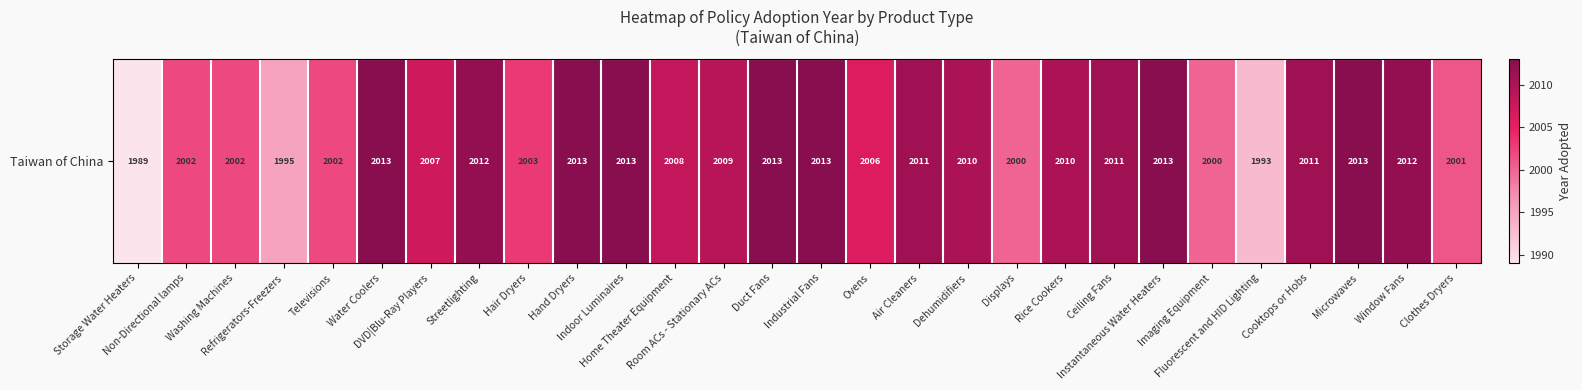

Rank the categories by value from highest to lowest.

Water Coolers, Hand Dryers, Indoor Luminaires, Duct Fans, Industrial Fans, Instantaneous Water Heaters, Microwaves, Streetlighting, Window Fans, Air Cleaners, Ceiling Fans, Cooktops or Hobs, Dehumidifiers, Rice Cookers, Room ACs - Stationary ACs, Home Theater Equipment, DVD|Blu-Ray Players, Ovens, Hair Dryers, Non-Directional lamps, Washing Machines, Televisions, Clothes Dryers, Displays, Imaging Equipment, Refrigerators-Freezers, Fluorescent and HID Lighting, Storage Water Heaters